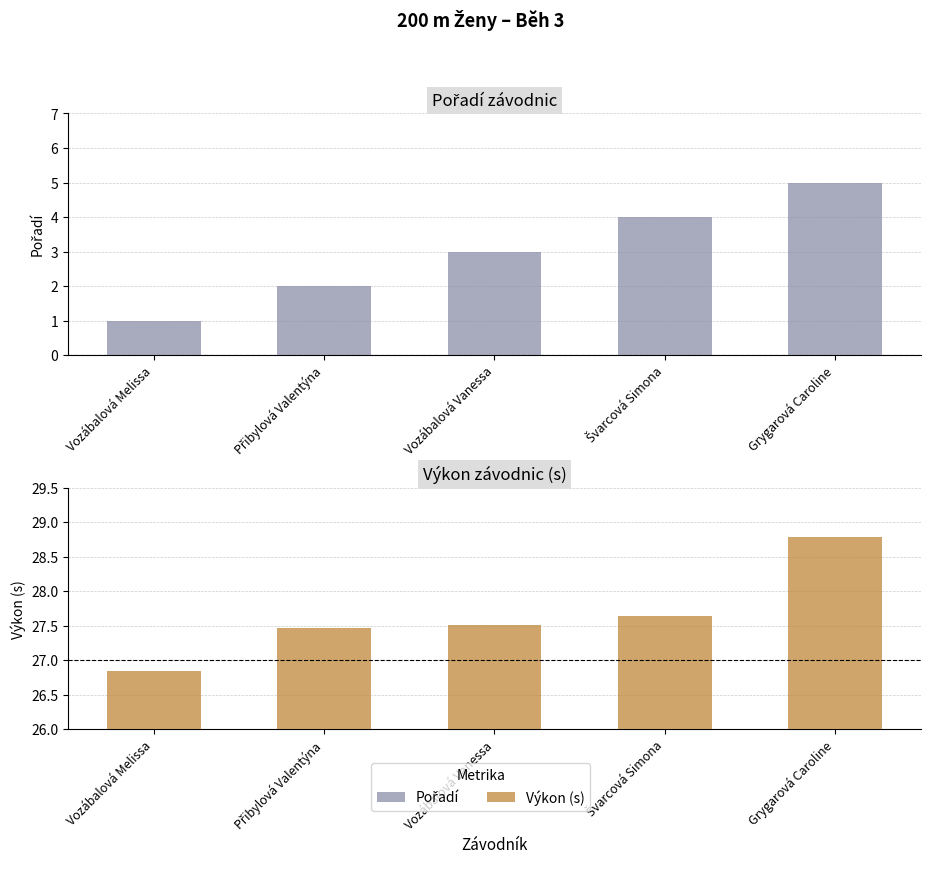

What is the value of the Pořadí bar at the 4th from the left?

4.0